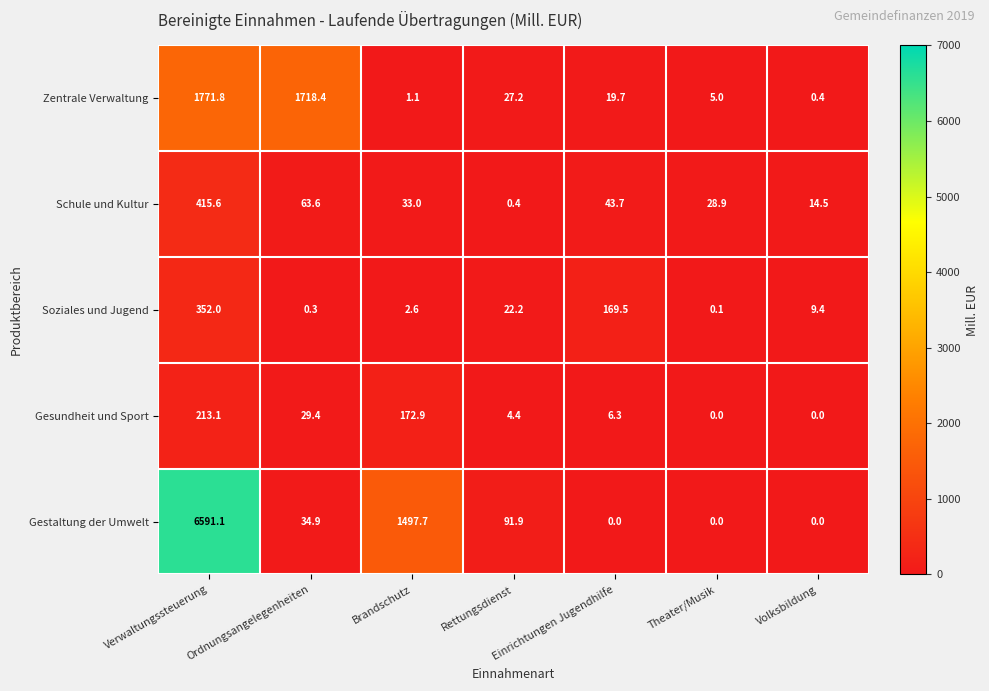

List the series in order of their peak value, lowest first.

Gesundheit und Sport, Soziales und Jugend, Schule und Kultur, Zentrale Verwaltung, Gestaltung der Umwelt